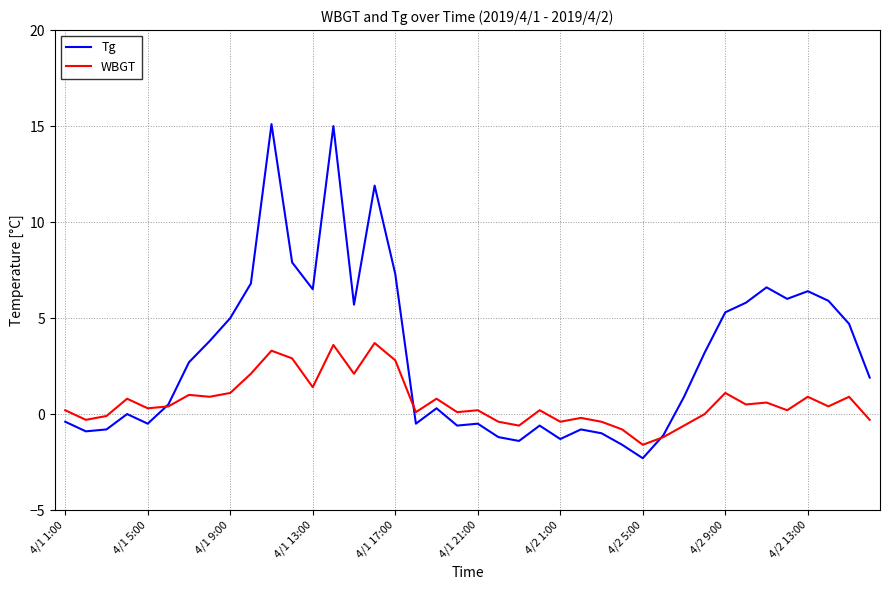

What is the sum of all WBGT values?

25.7